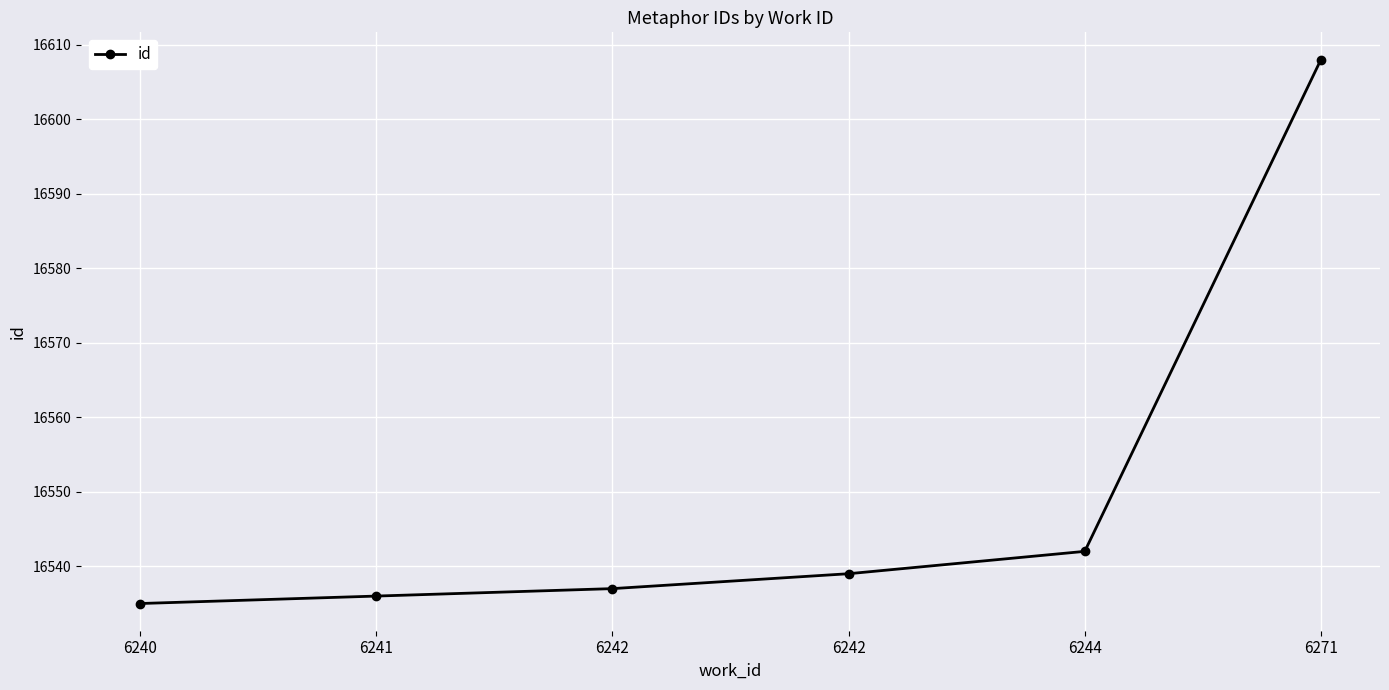

Count the number of data series in this chart.

1